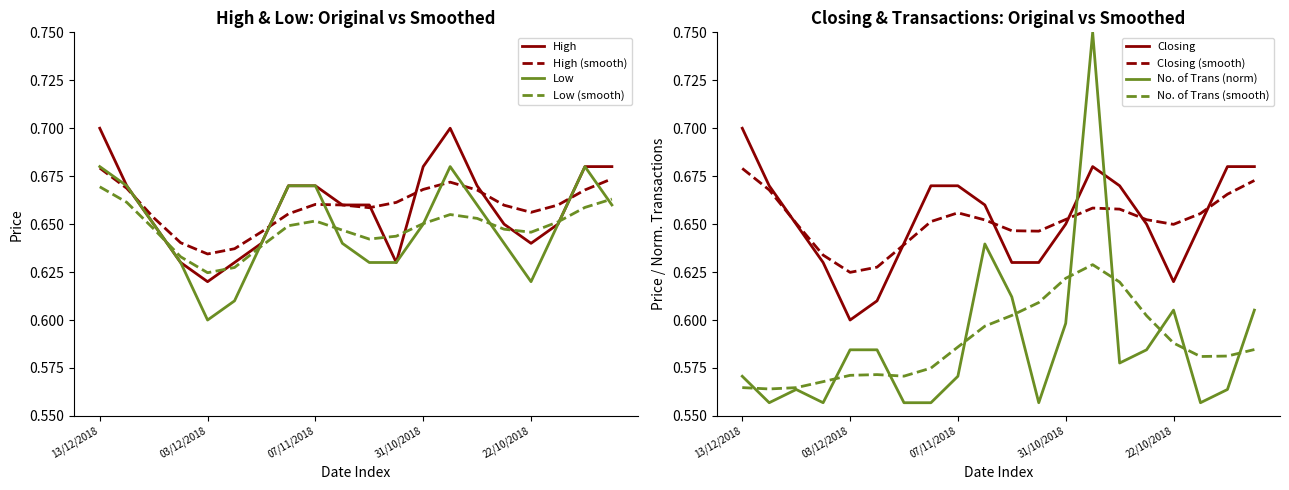

Is the value of Low at 05/11/2018 greater than the value of High at 31/10/2018?

No